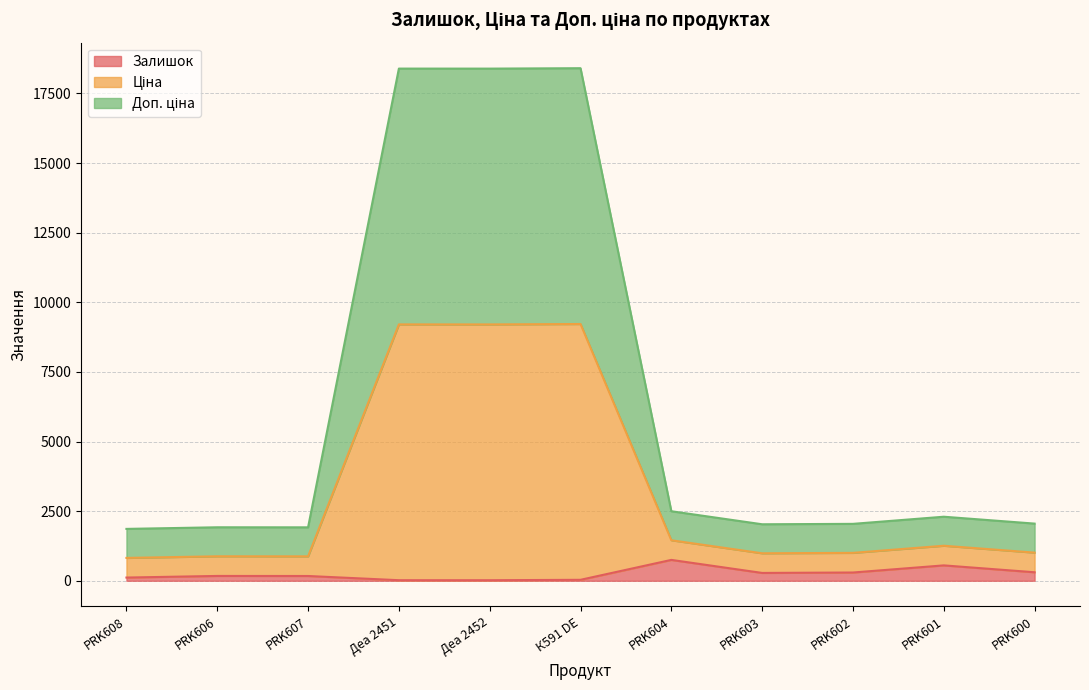

What is the difference between the maximum and minimum values in the Доп. ціна series?

8399.4